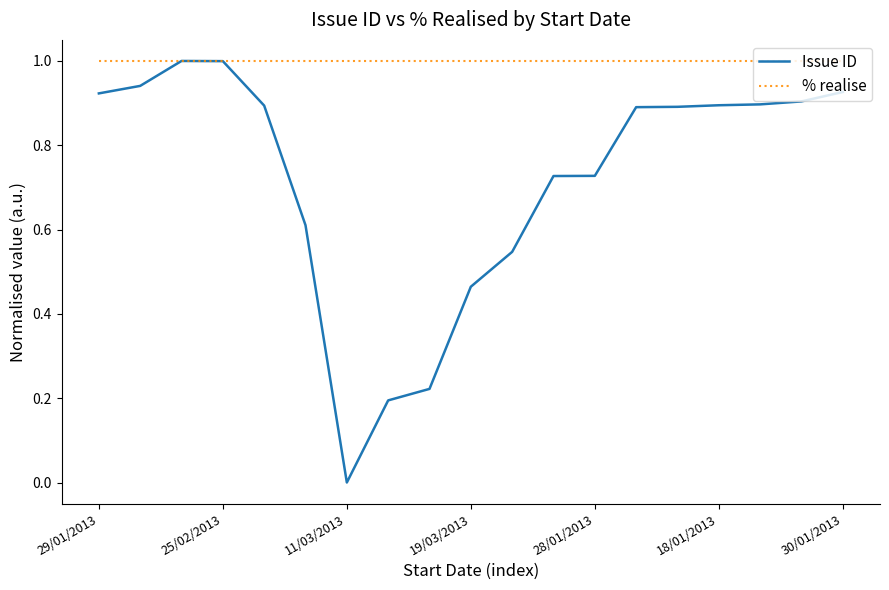

Rank the series by their average value, from lowest to highest.

Issue ID, % realise